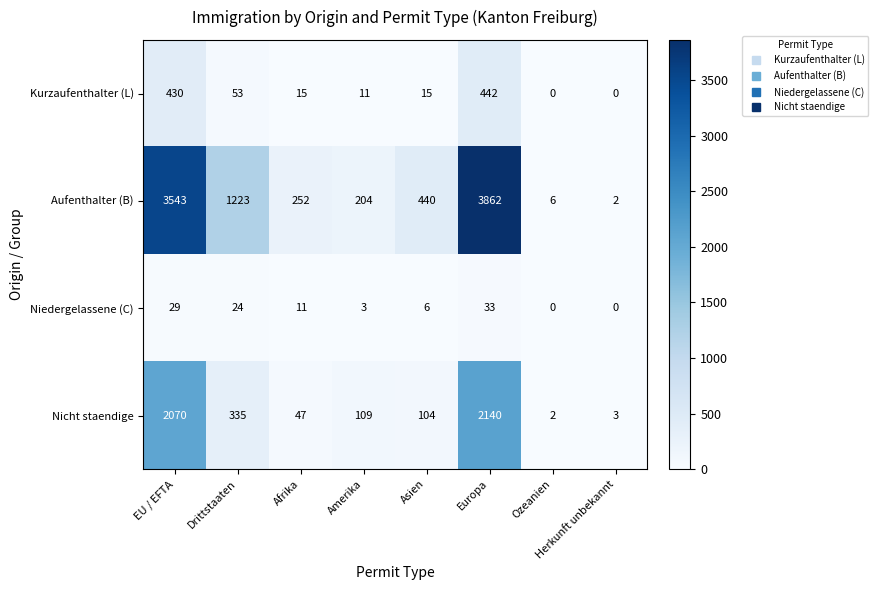

At Europa, list the series in order from largest to smallest.

Aufenthalter (B), Nicht staendige, Kurzaufenthalter (L), Niedergelassene (C)